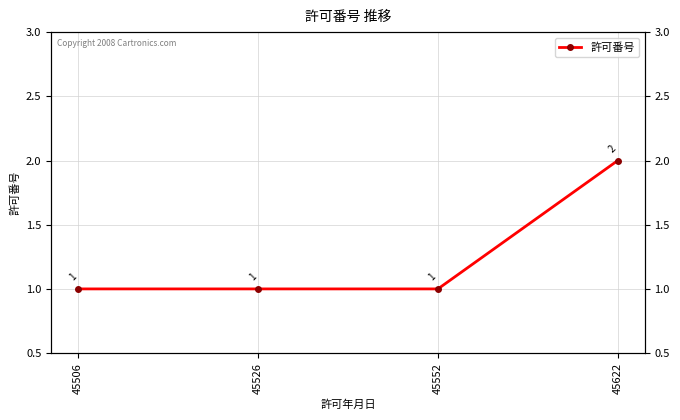

Count the values in the range 1 to 2.

4